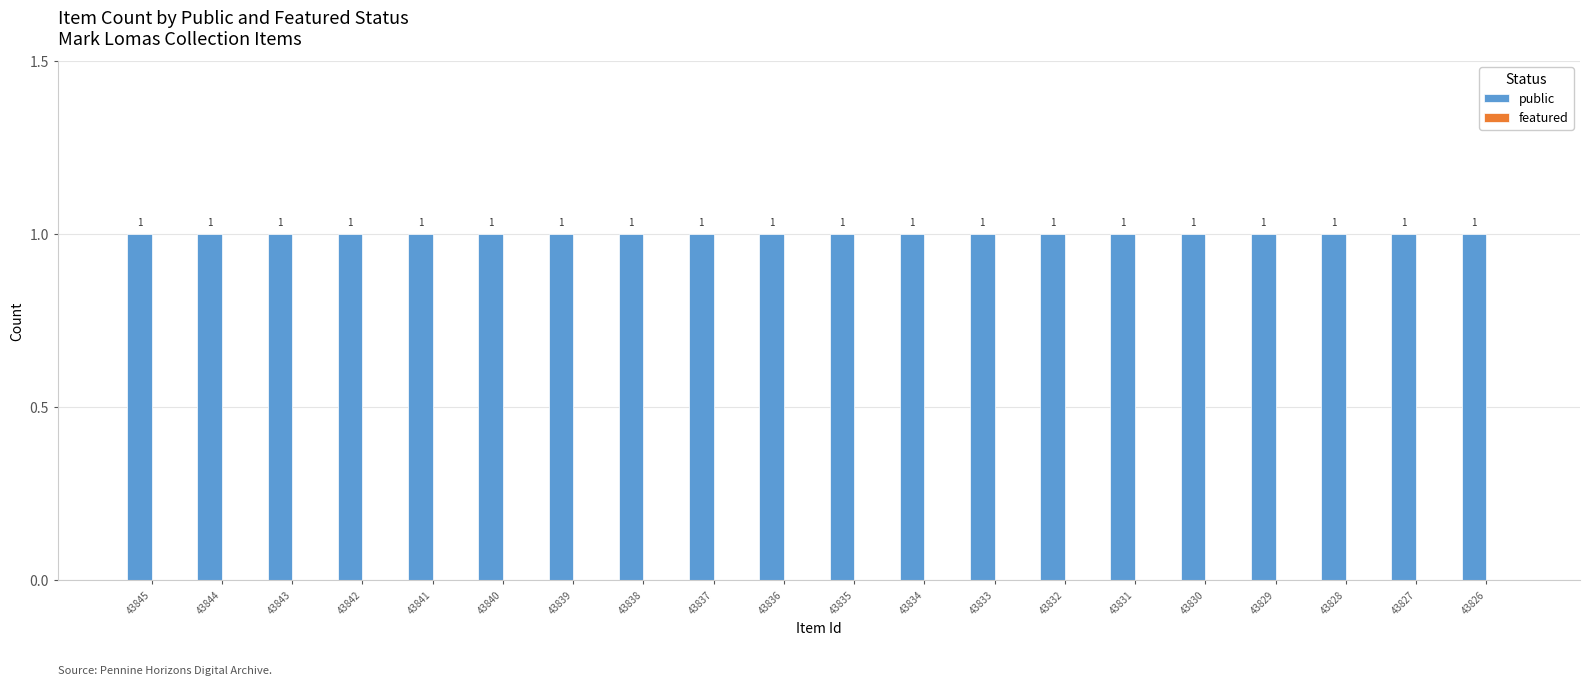

Reading left to right, what are all the values shown in this chart?

public: 1	1	1	1	1	1	1	1	1	1	1	1	1	1	1	1	1	1	1	1
featured: 0	0	0	0	0	0	0	0	0	0	0	0	0	0	0	0	0	0	0	0